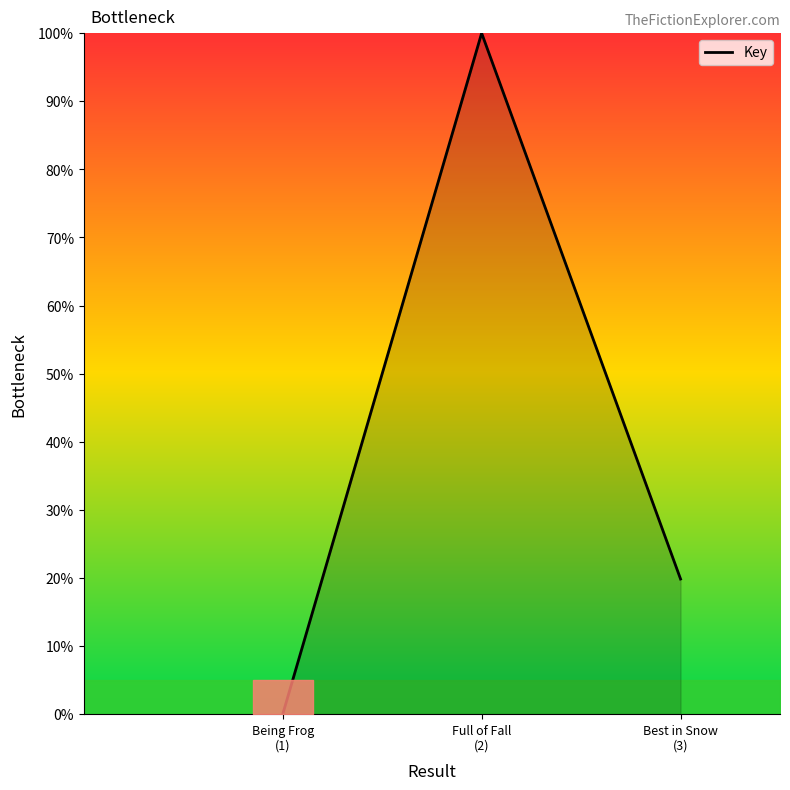

Approximately how many times larger is the value at Full of Fall
(2) compared to Best in Snow
(3)?

5.0